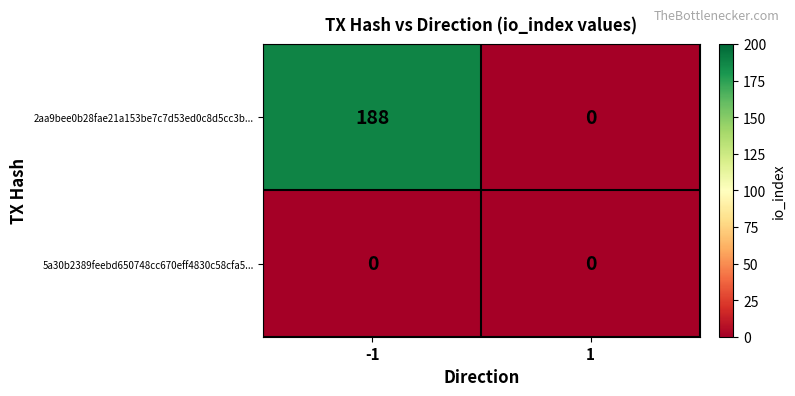

At how many categories does at least one series exceed 137?

1